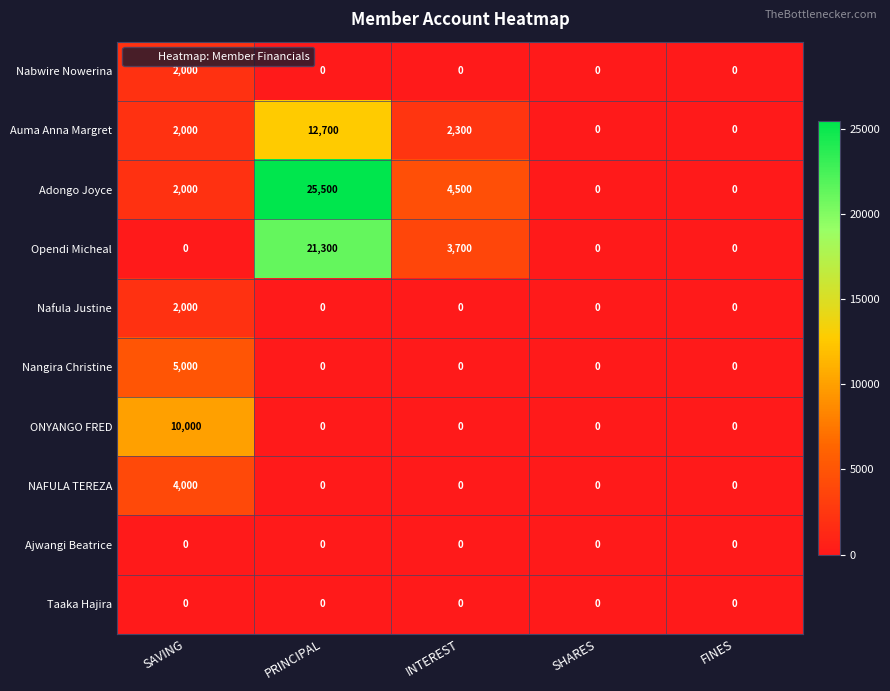

Which series has the largest total across all categories?

Adongo Joyce